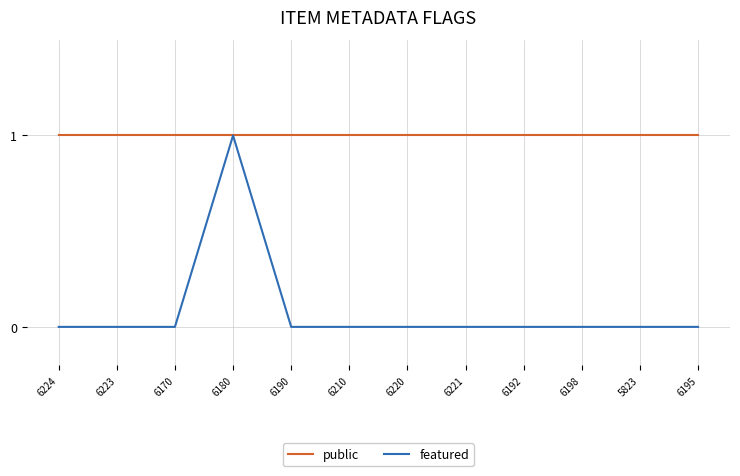

The featured series shows 0 at 6221. True or false?

True